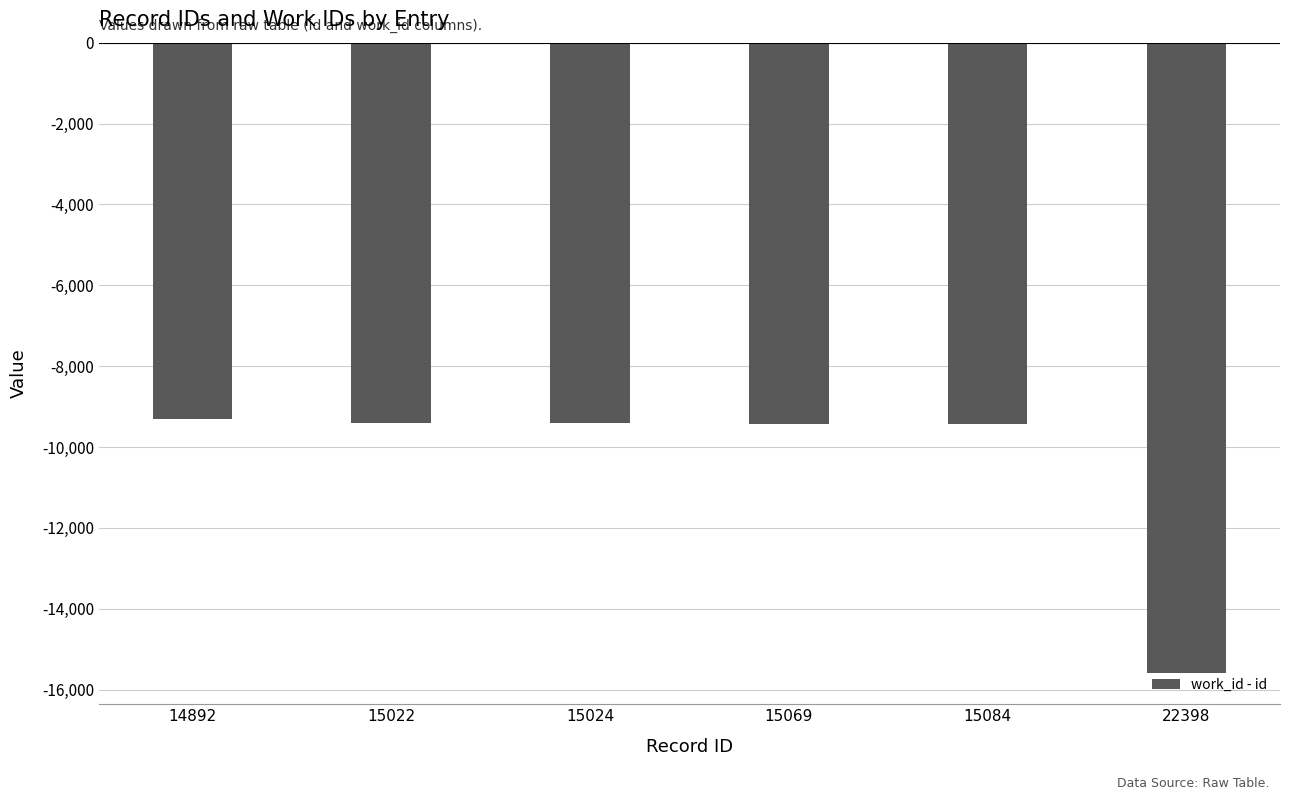

What is the sum of the values at 15084 and 22398?

-25022